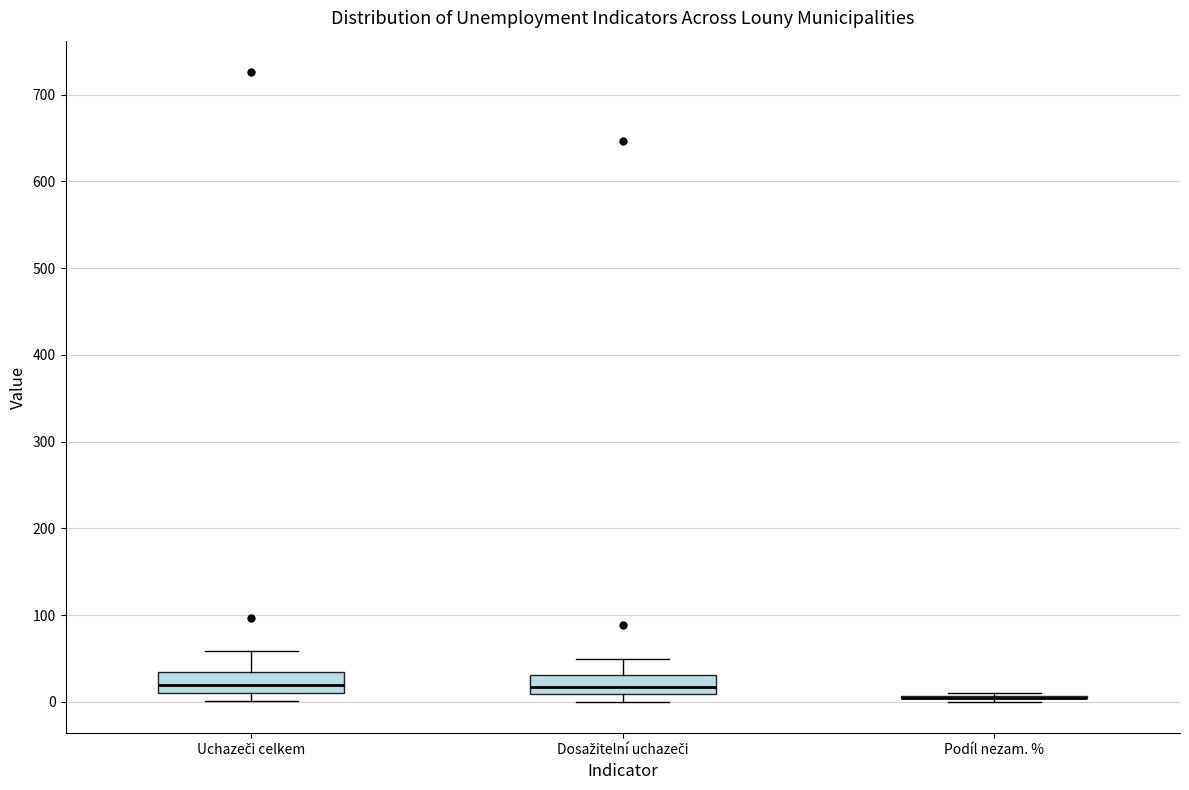

Reading left to right, transcribe this box plot: for each box, give where its median line is, the range the box spans, and where its two whiskers end, as read against the y-axis. The values are not printed on the chart, so give them approximately, as read against the axis.

Uchazeči celkem: median 20, box 10 to 30, whiskers 0 to 60
Dosažitelní uchazeči: median 20, box 10 to 30, whiskers 0 to 50
Podíl nezam. %: box collapsed to a line at 0, whiskers 0 to 10